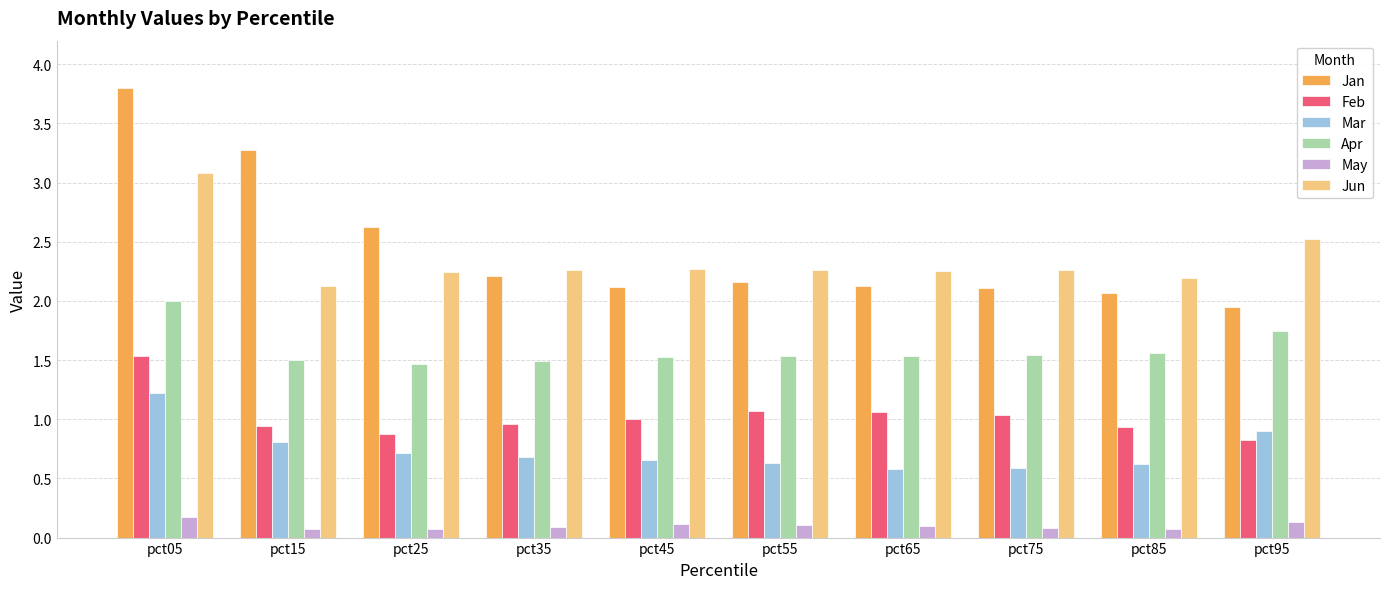

Is the value of Feb at pct15 greater than the value of Jan at pct45?

No